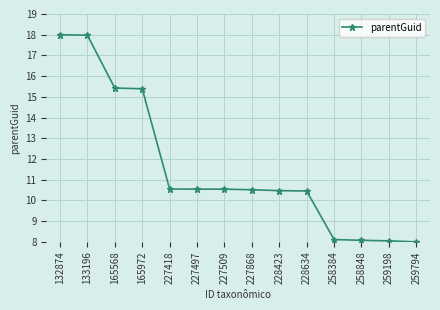

Where does the data first go above 10?

132874